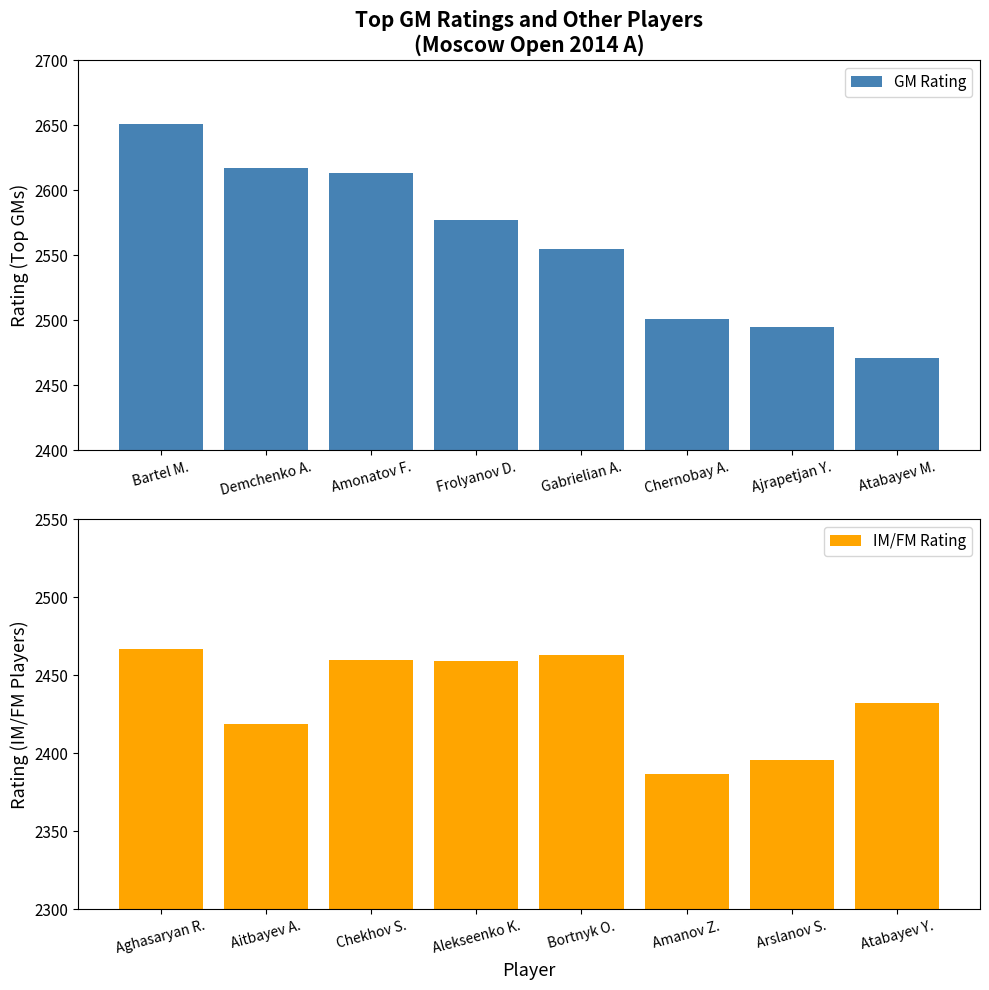

Which category has the highest value in the GM Rating series?

Bartel M.